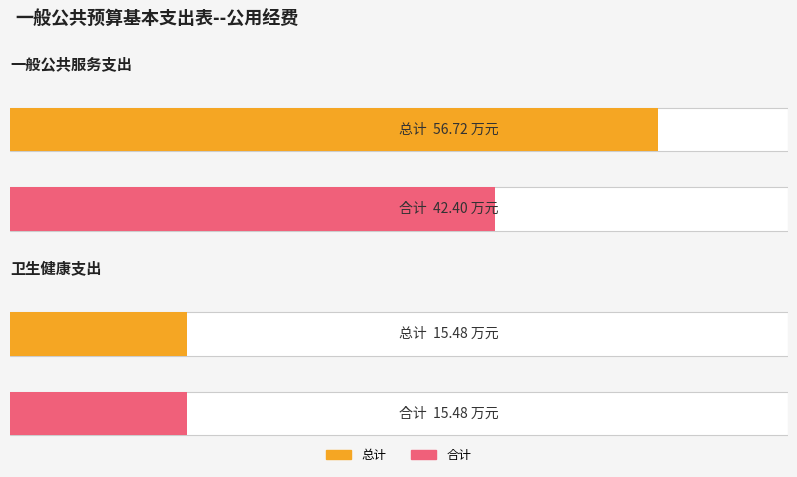

Between 一般公共服务支出 and 卫生健康支出, which is larger?

一般公共服务支出